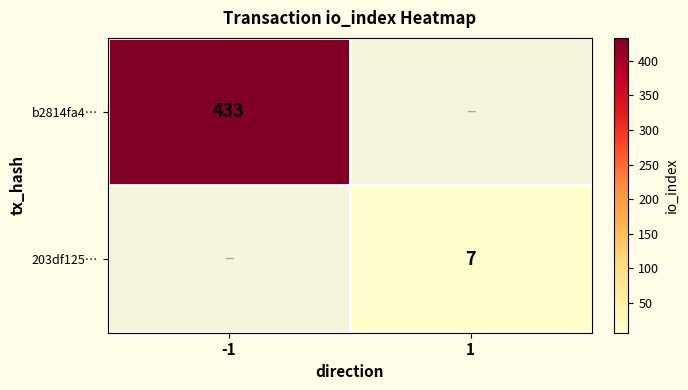

How many data points does each series have?

2